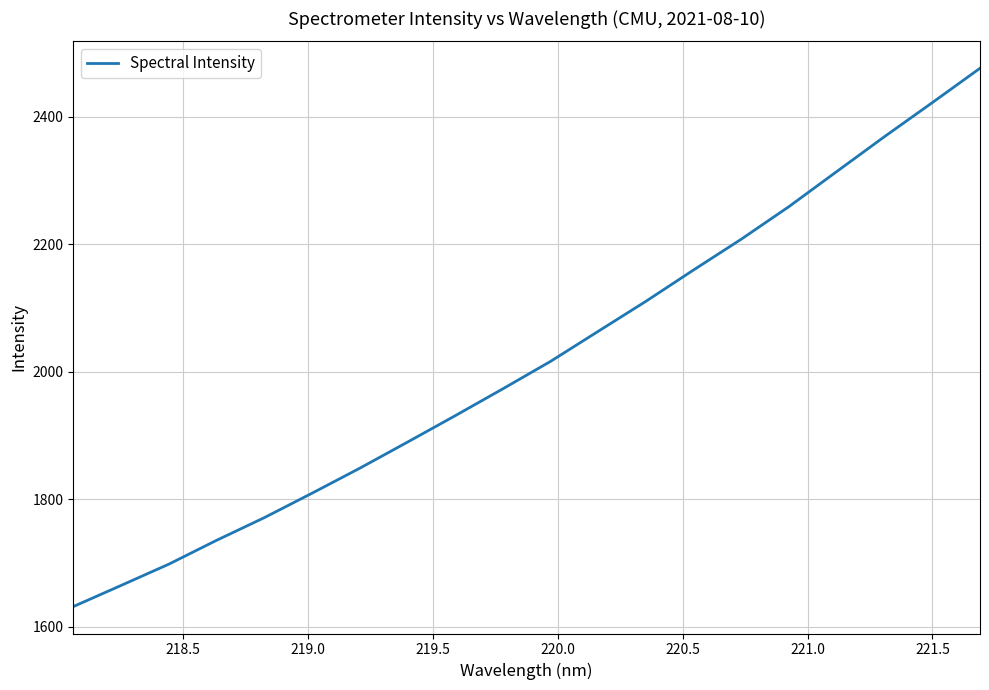

What is the greatest value displayed?

2476.3